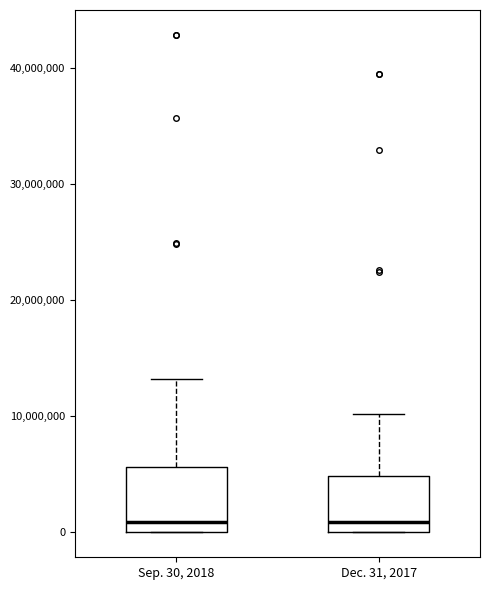

Reading left to right, read every box against the y-axis: the position of its median line, the range the box covers, and the ends of its whiskers. The values are not printed on the chart, so give them approximately, as read against the axis.

Sep. 30, 2018: median 1000000, box 0 to 6000000, whiskers 0 to 13000000
Dec. 31, 2017: median 1000000, box 0 to 5000000, whiskers 0 to 10000000